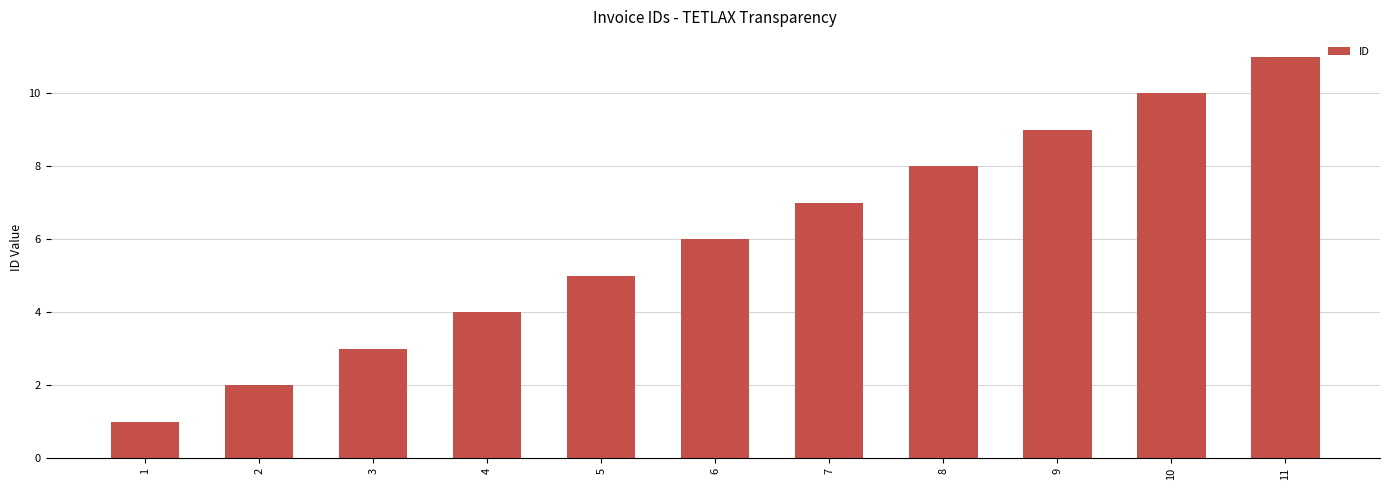

Reading left to right, what are all the values shown in this chart?

1	2	3	4	5	6	7	8	9	10	11